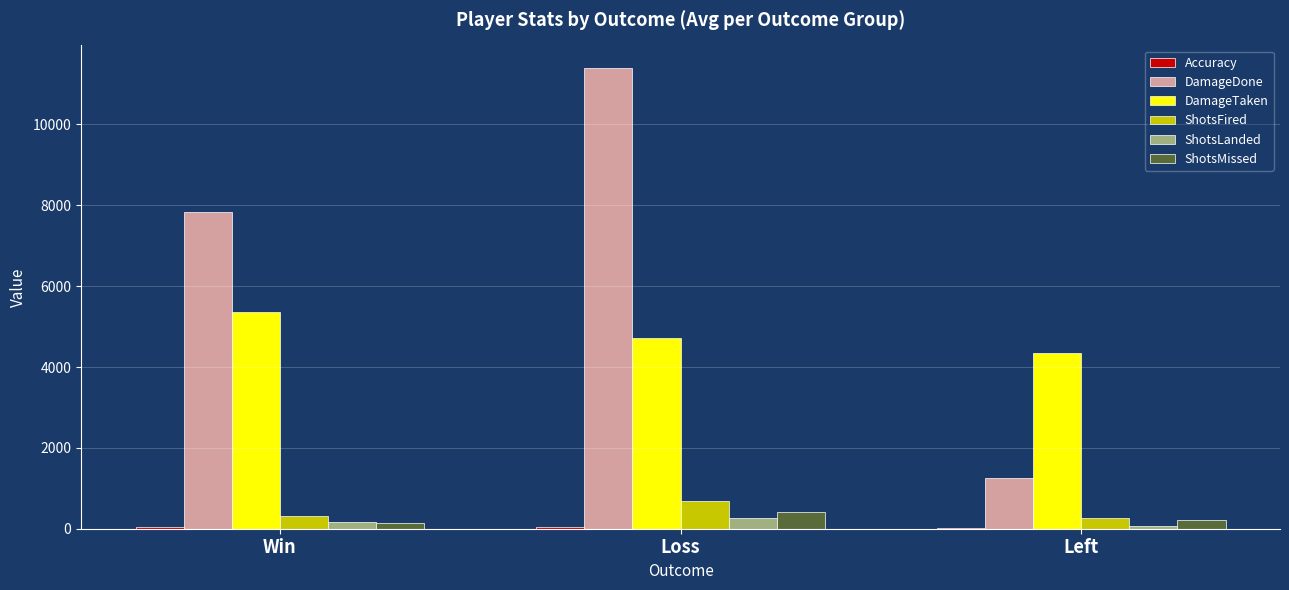

Which series changed the most between Win and Left?

DamageDone